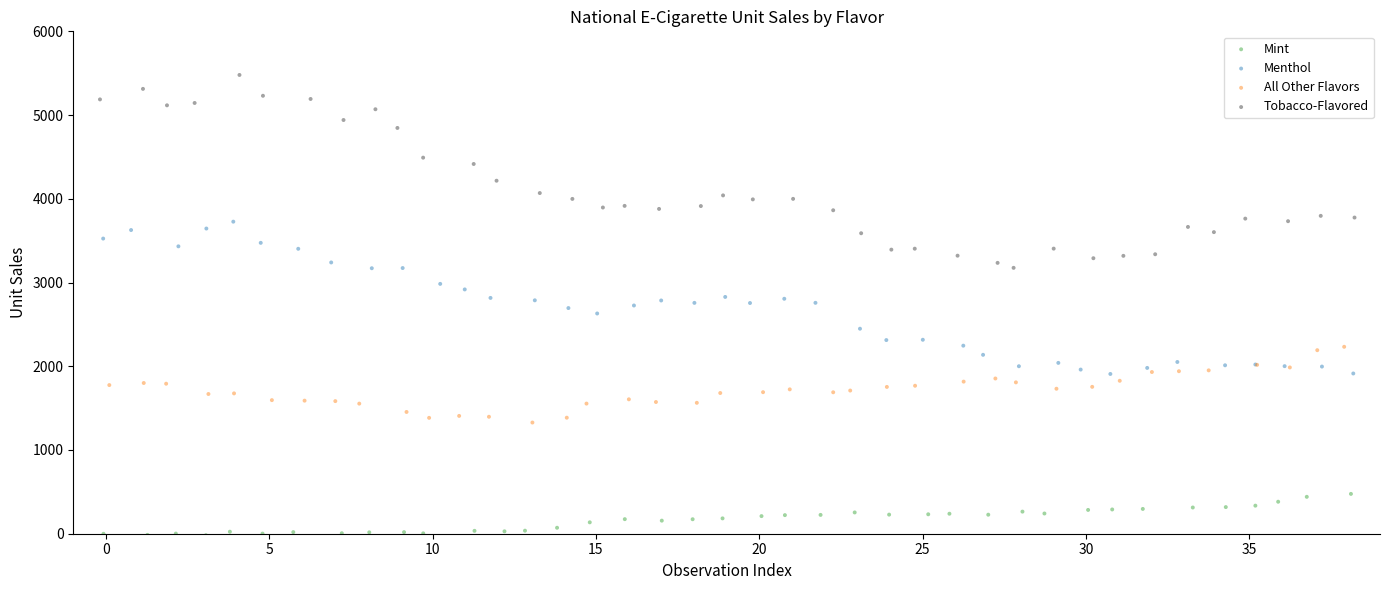

Which series reaches the maximum Y coordinate?

Tobacco-Flavored